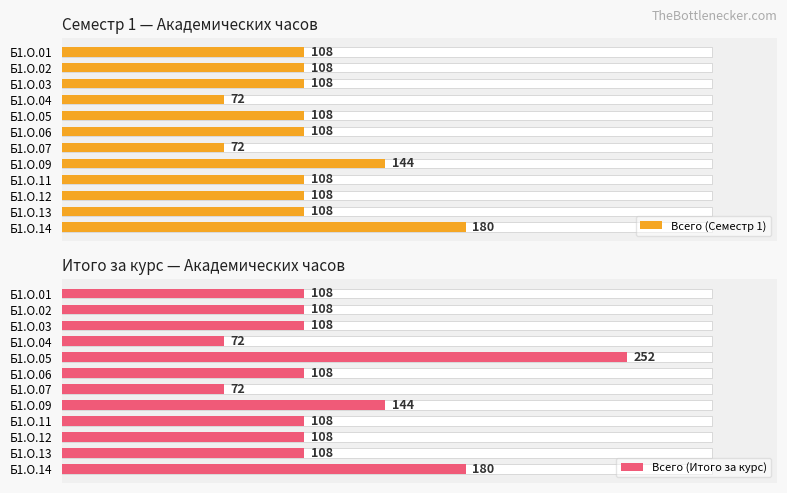

What is the value of the Всего (Итого за курс) bar at the 10th from the left?

108